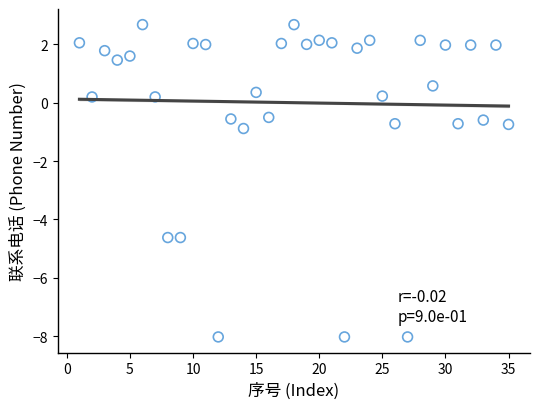

What Y value in the scatter plot is closest to -2?

-0.9